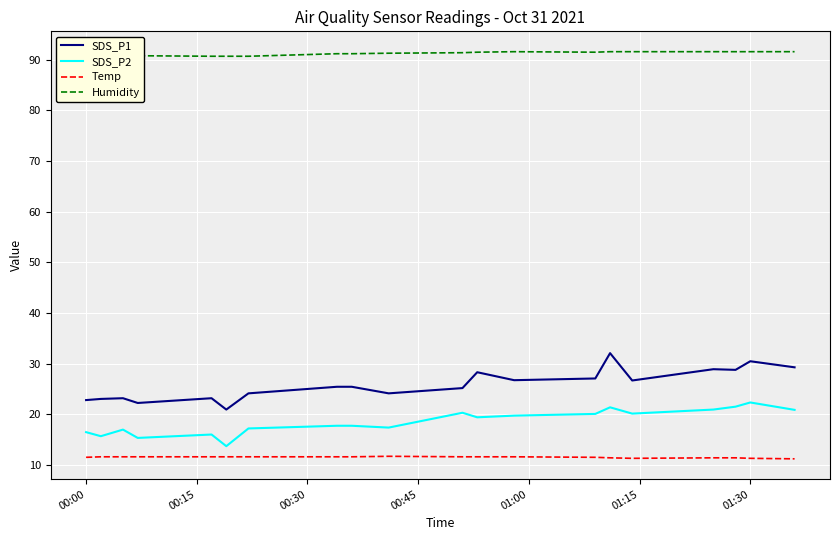

At how many categories does at least one series exceed 77?

20